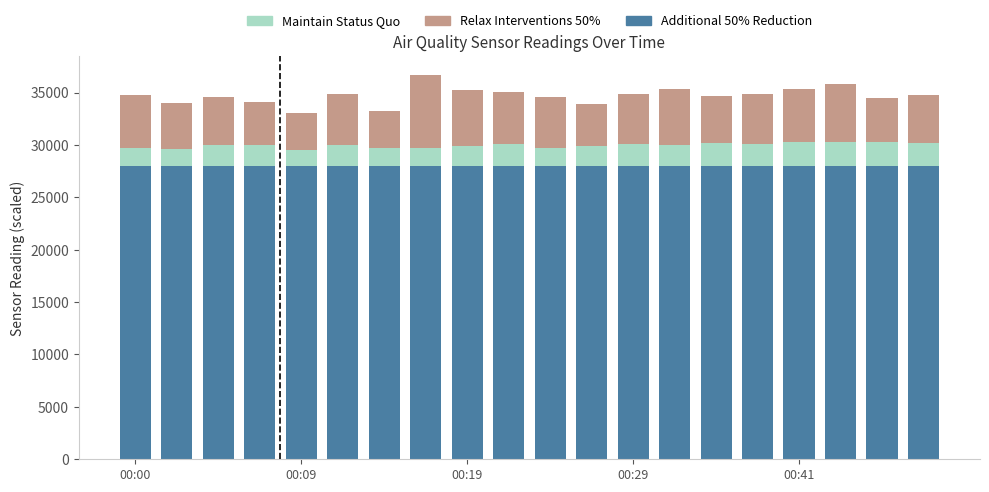

How many data points does each series have?

20